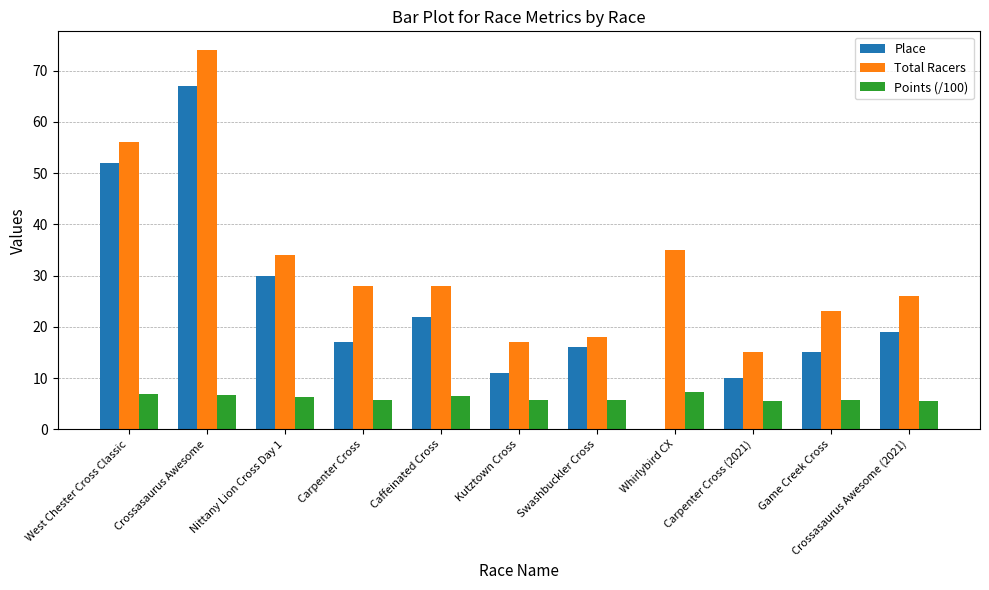

At which label is Points (/100) closest to 6?

Kutztown Cross